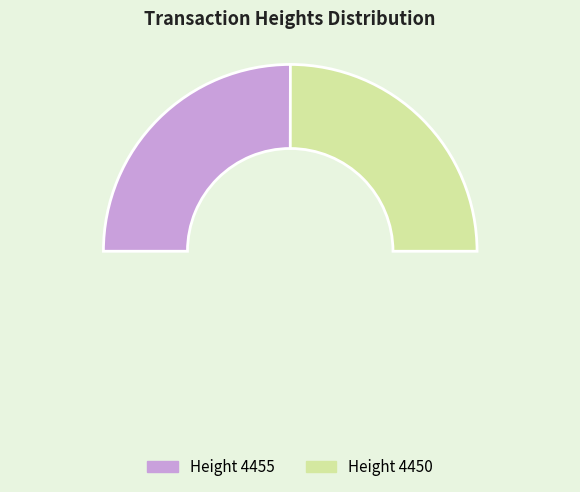

Which has a higher value, Height 4450 or Height 4455?

Height 4455